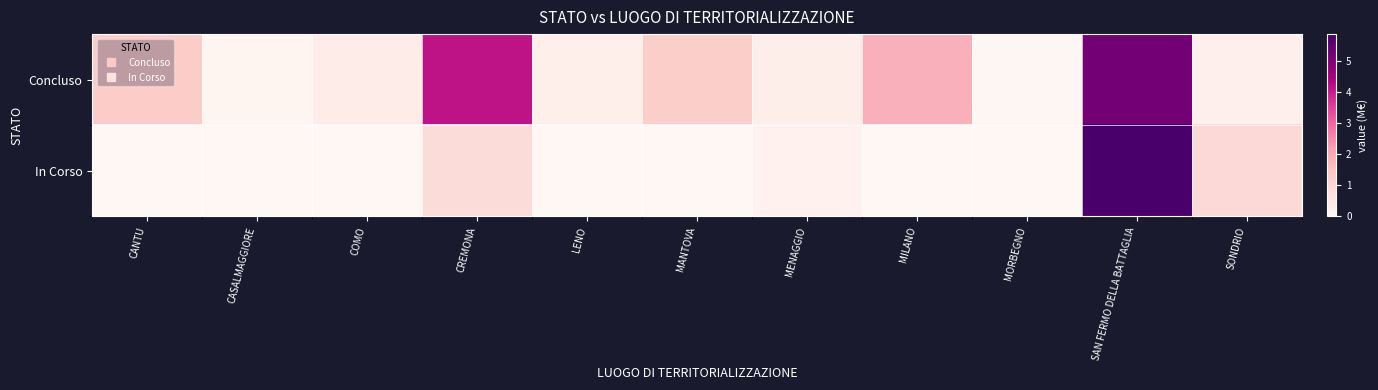

Which label corresponds to the smallest value in the chart?

CANTU